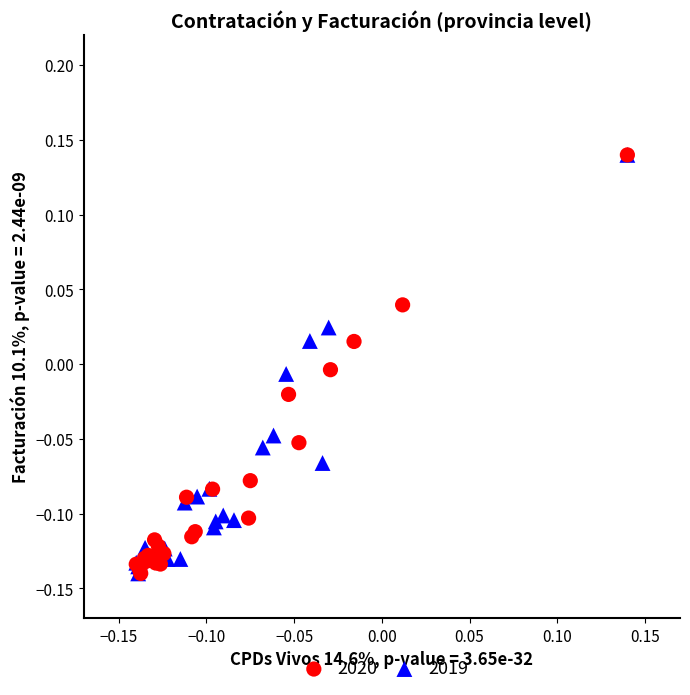

What are all the series names shown in the legend?

2020, 2019